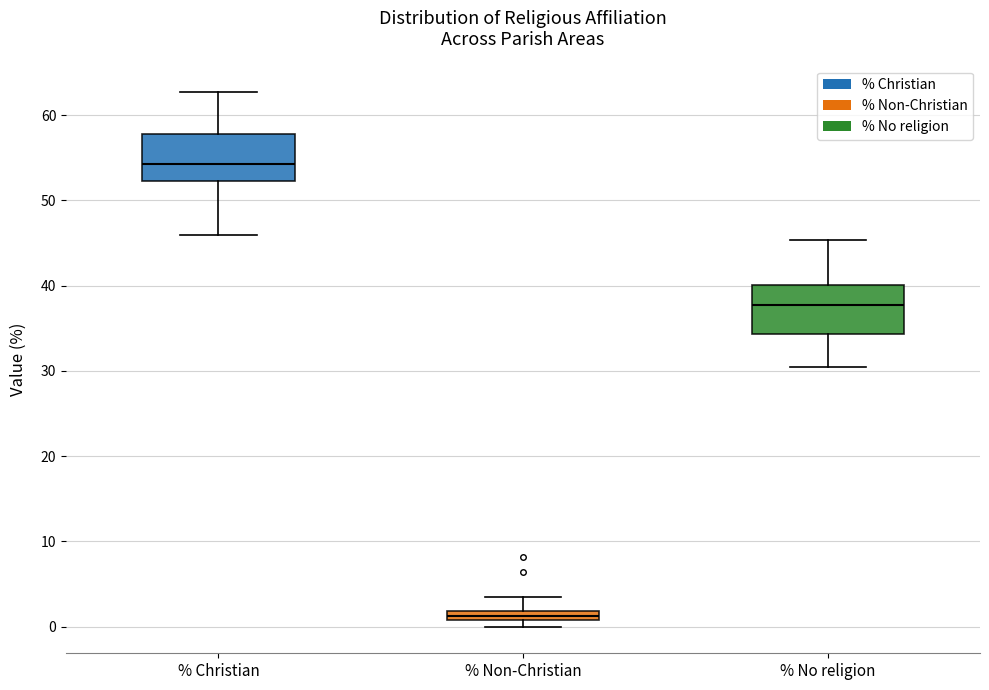

Which box has the highest median line?

% Christian